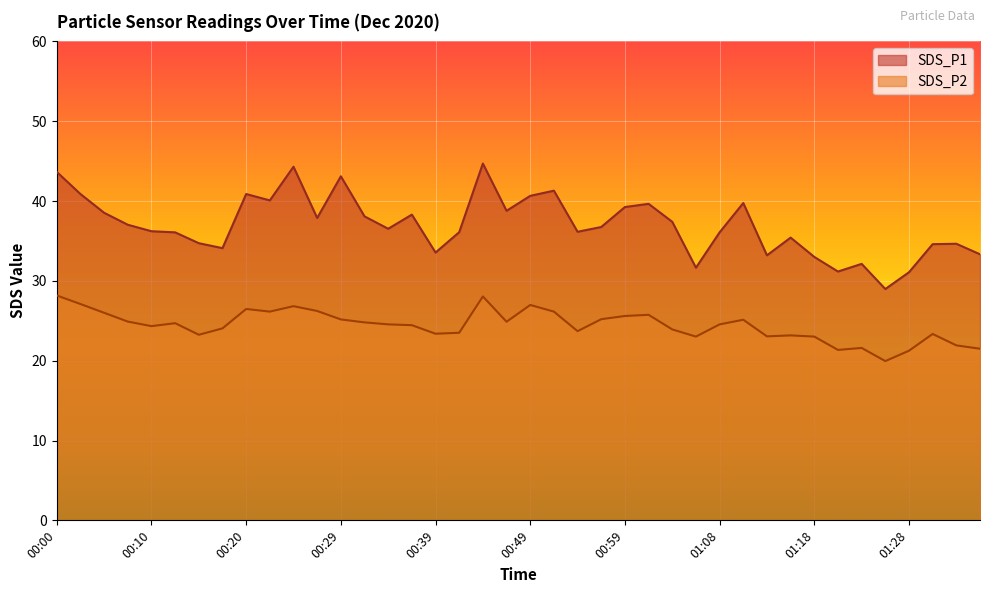

What is the sum of all SDS_P2 values?

977.1